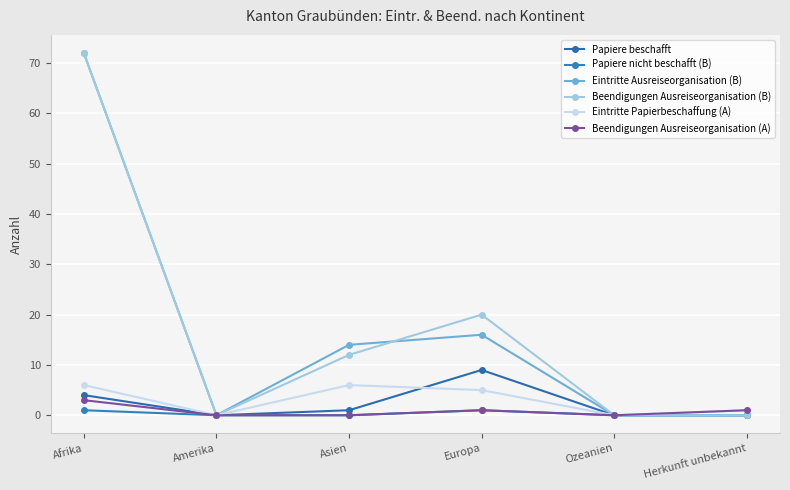

Does the chart have visible grid lines?

Yes